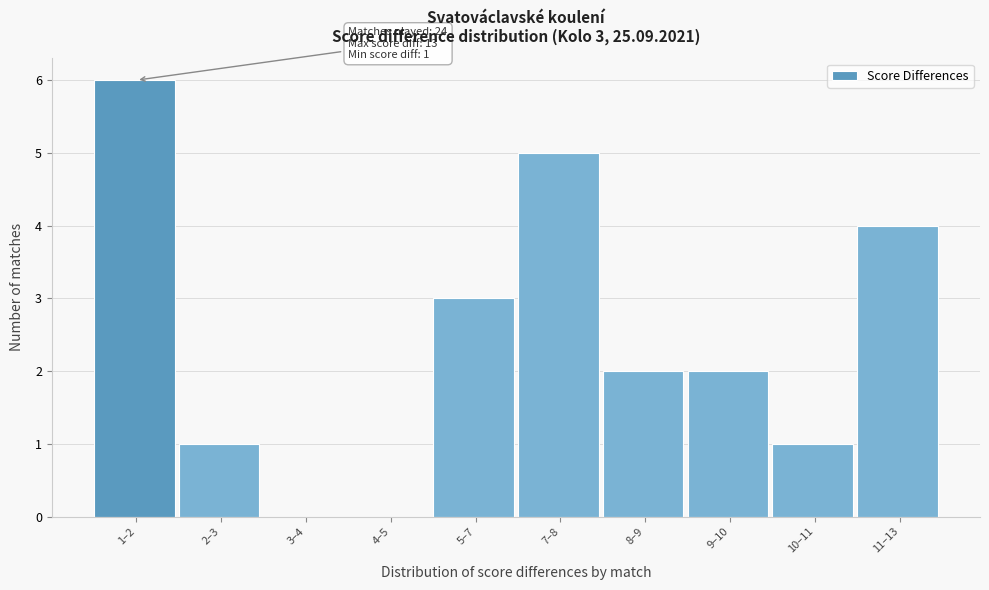

Reading right to left, transcribe all the data shown in this chart.

11–13=4	10–11=1	9–10=2	8–9=2	7–8=5	5–7=3	4–5=0	3–4=0	2–3=1	1–2=6